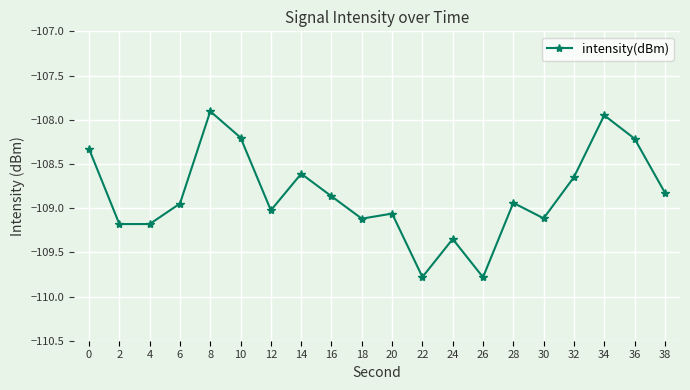

At which category does the data reach its first local peak?

8